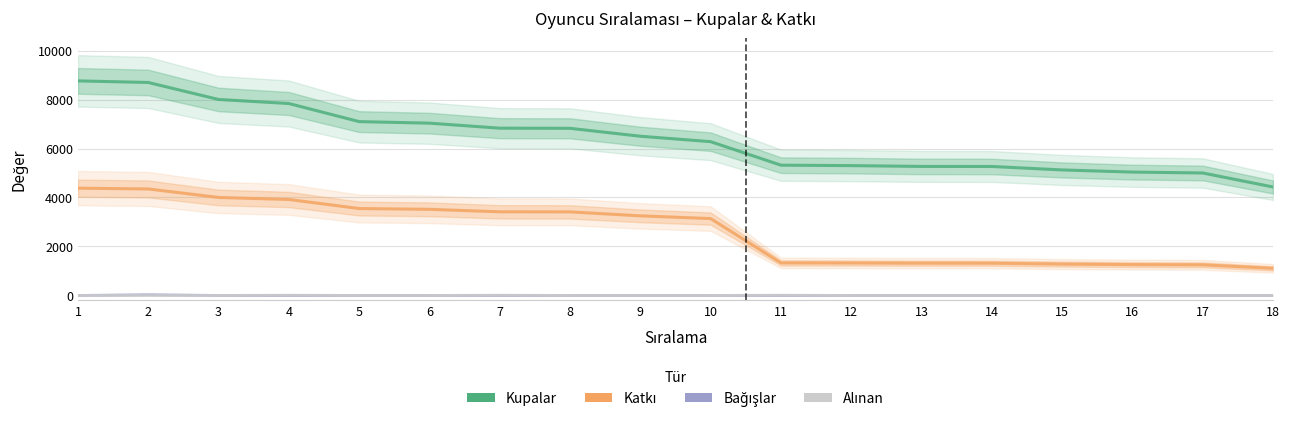

Which series has the widest spread of values?

Kupalar